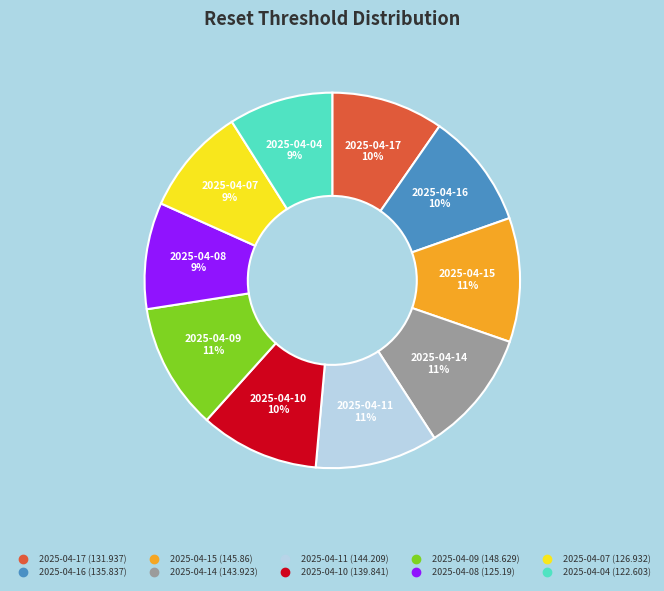

To the nearest percent, what is the difference between the 2025-04-04 and 2025-04-14 slice percentages?

2%